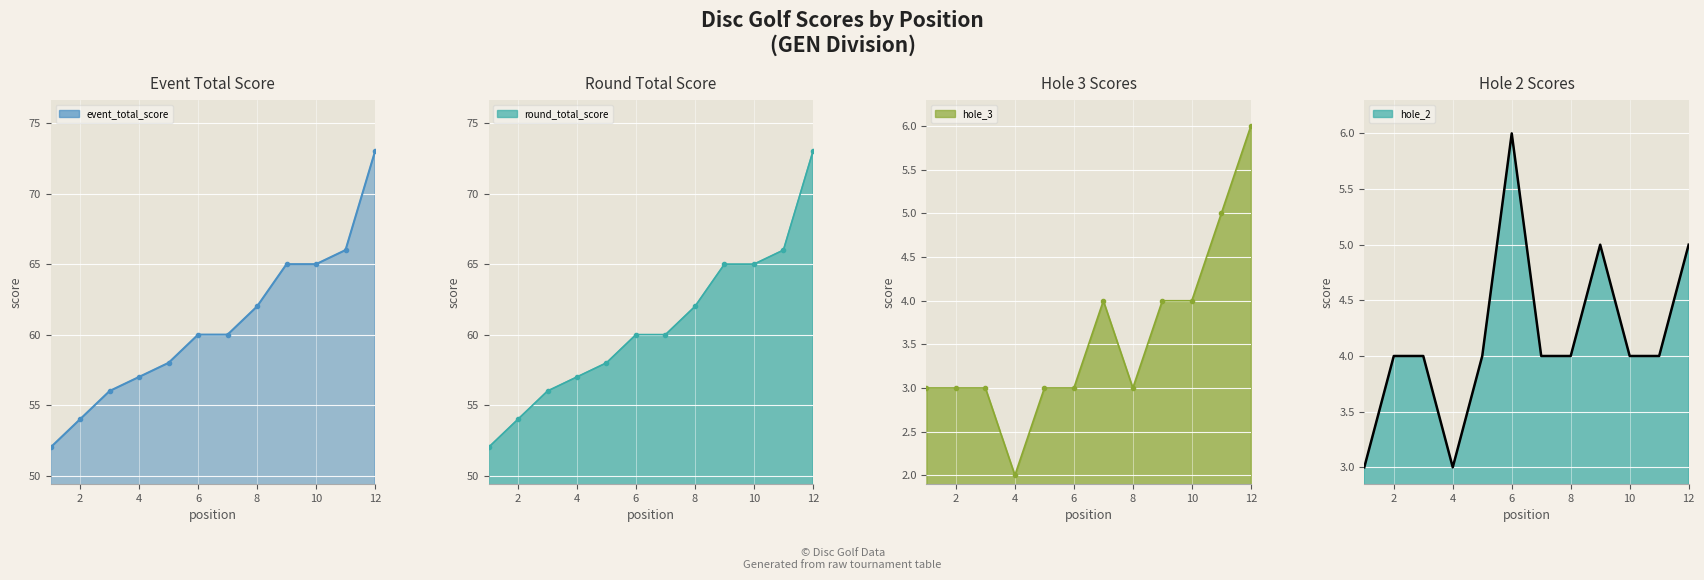

True or false: round_total_score has a value of 83 at 3.

False